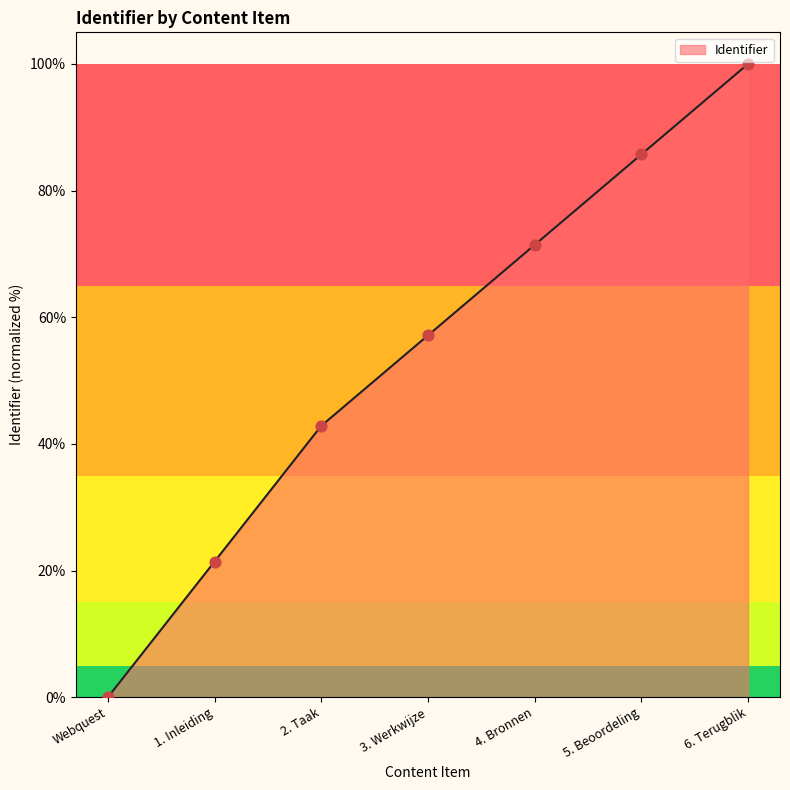

Between 2. Taak and Webquest, which is larger?

2. Taak